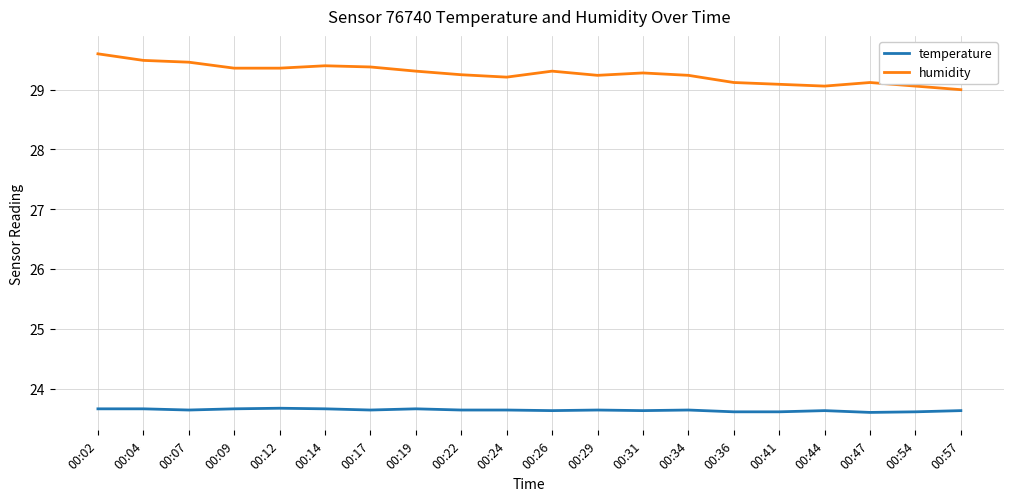

What is the spread (max minus min) of values at 00:22?

5.6